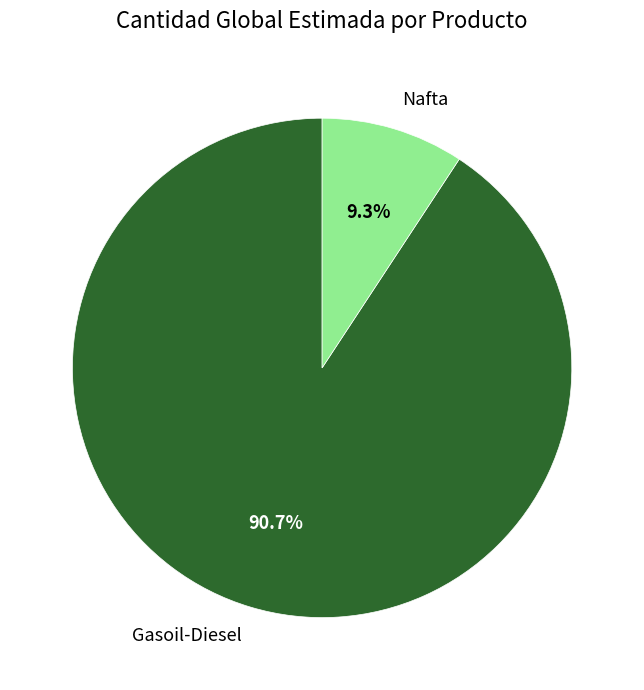

Rank the categories by value from lowest to highest.

Nafta, Gasoil-Diesel